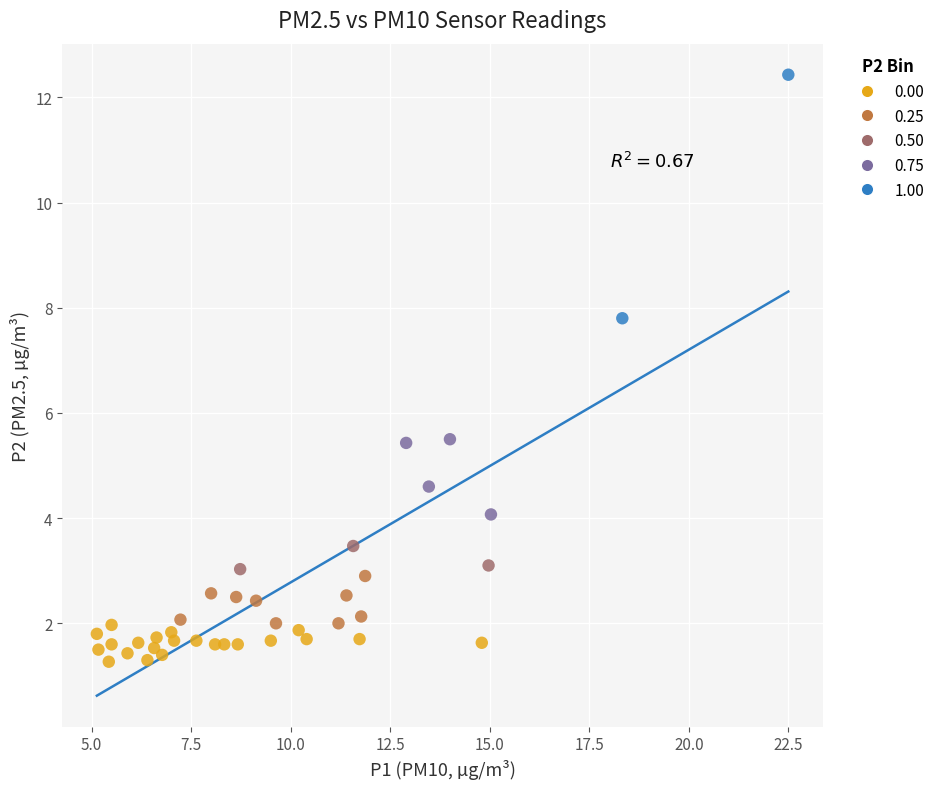

What are all the series names shown in the legend?

0.00, 0.25, 0.50, 0.75, 1.00